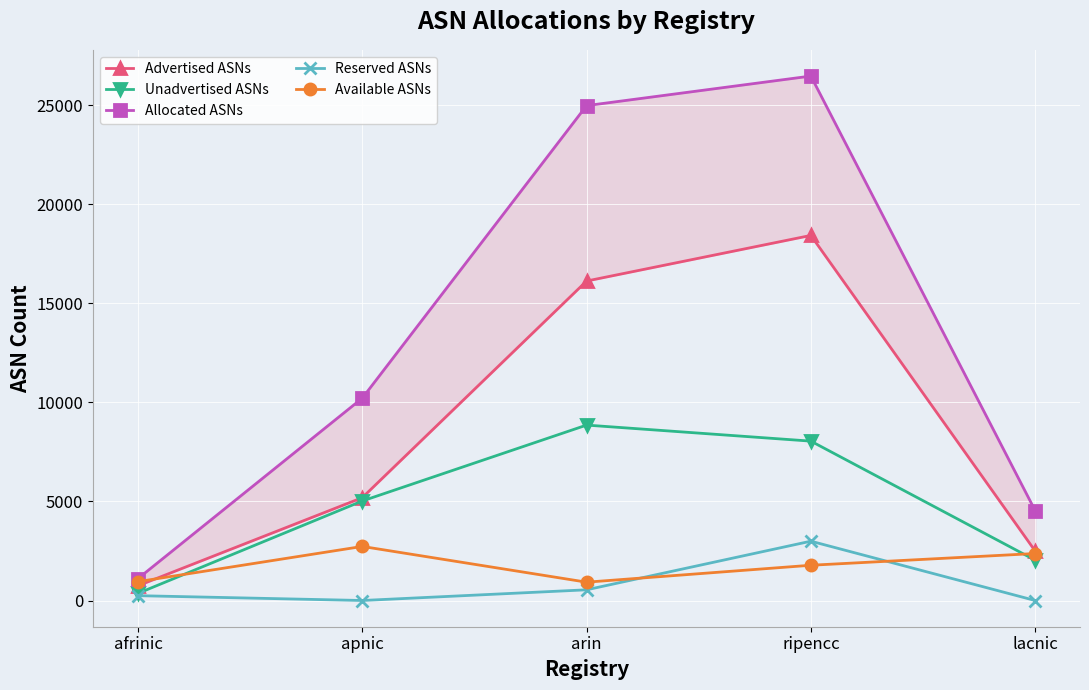

True or false: Reserved ASNs has more than 0 points higher than both neighbors.

True